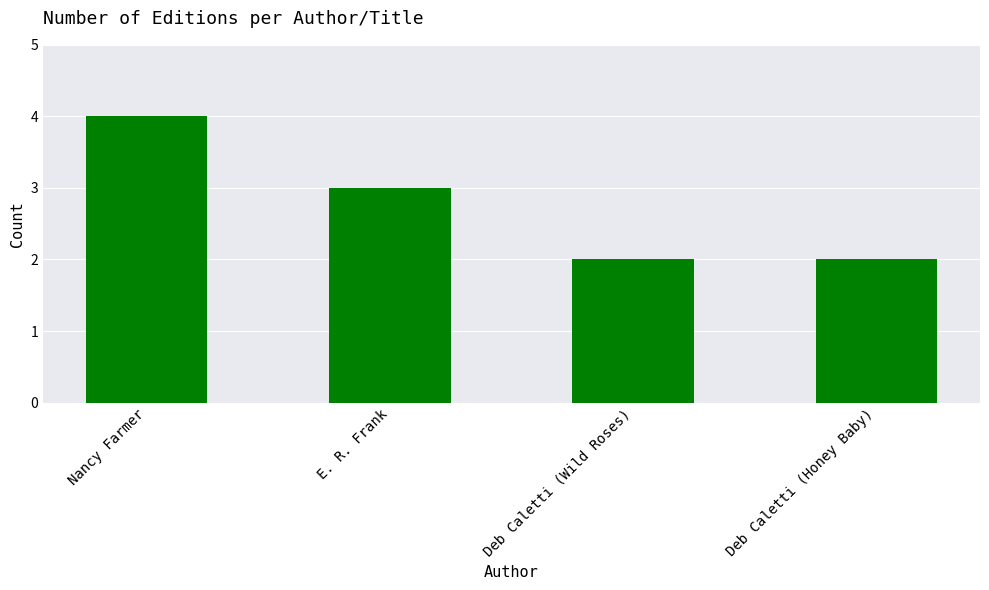

Reading left to right, list all the values displayed in this chart.

4	3	2	2